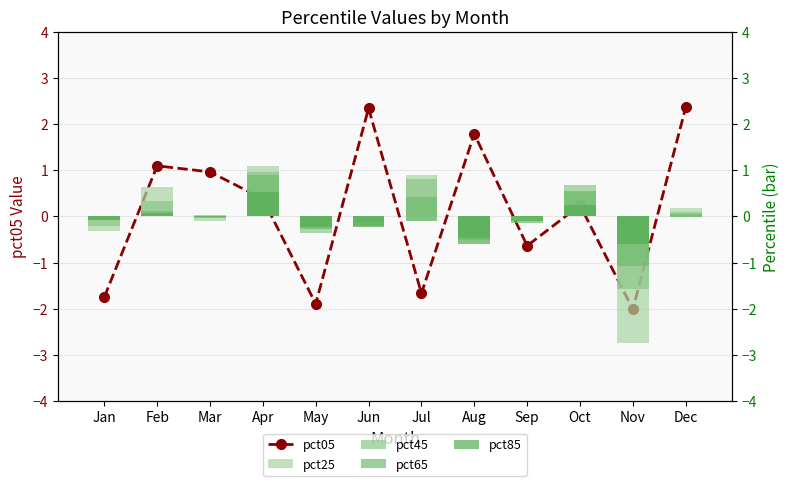

Between Jun and Jul, which is larger?

Jun